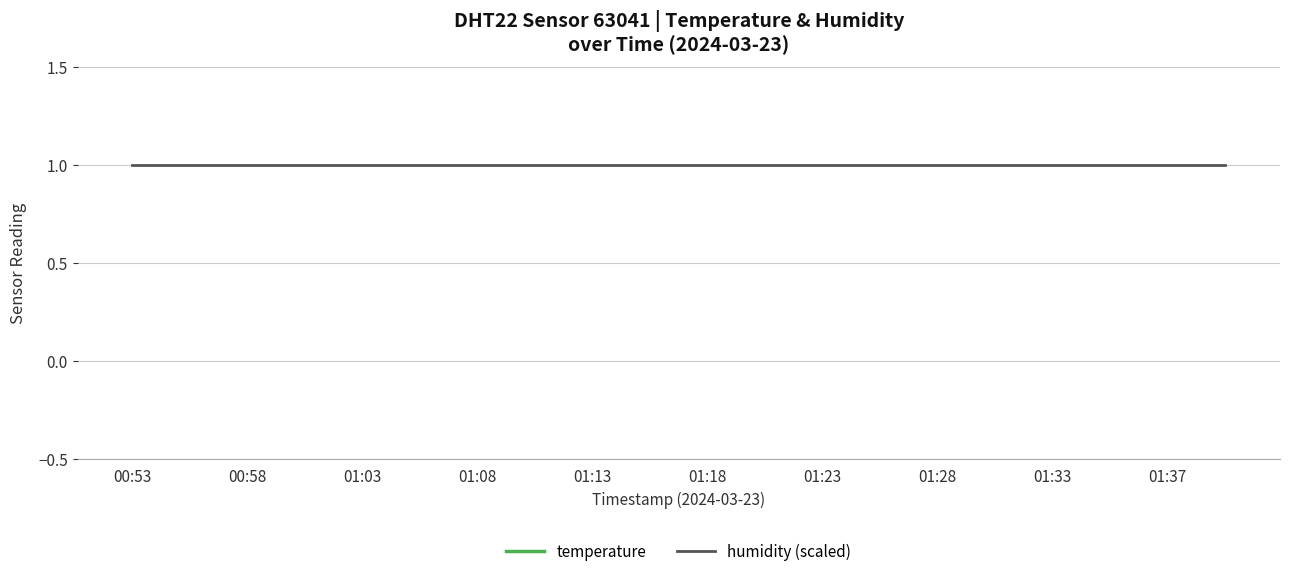

True or false: humidity (scaled) and temperature cross at least once.

False